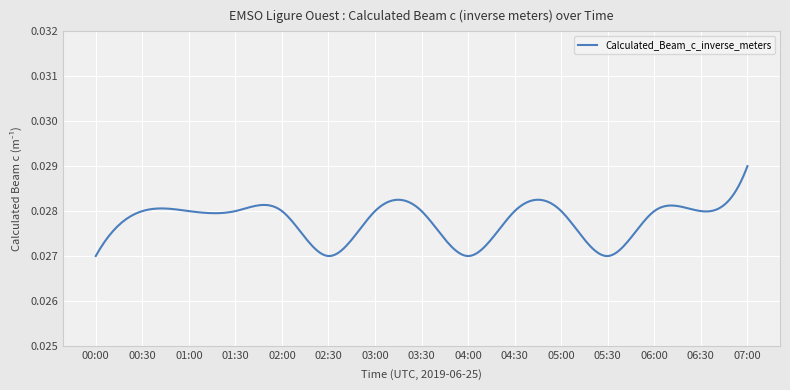

Where is the data nearest to the value 0?

00:00